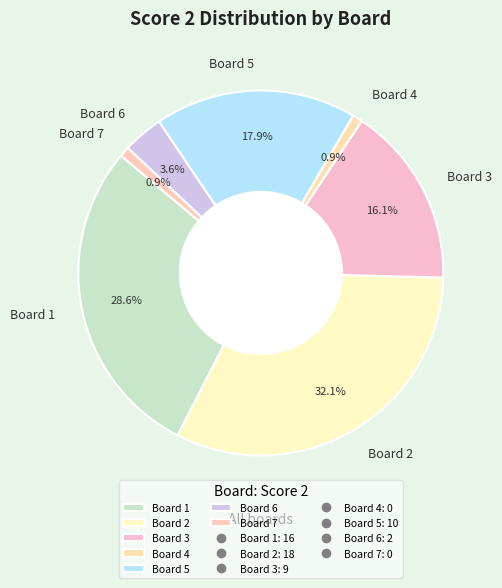

Which slice is the largest?

Board 2